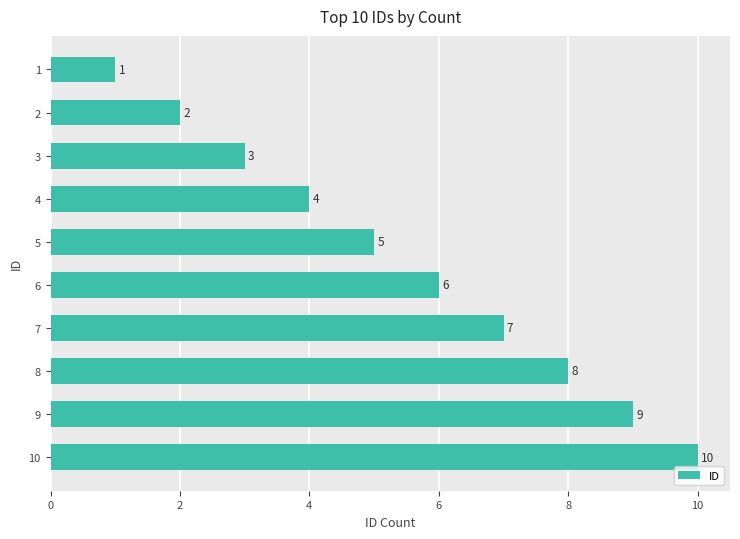

What is the approximate value at 7?

7